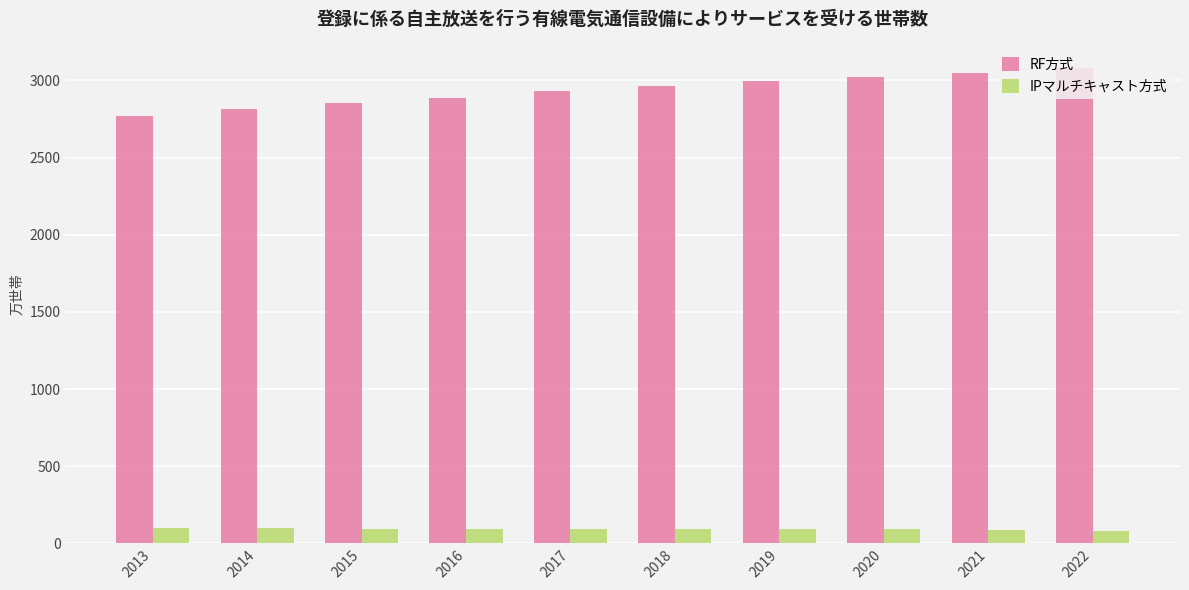

What is the value of the IPマルチキャスト方式 bar at the 7th from the left?

95